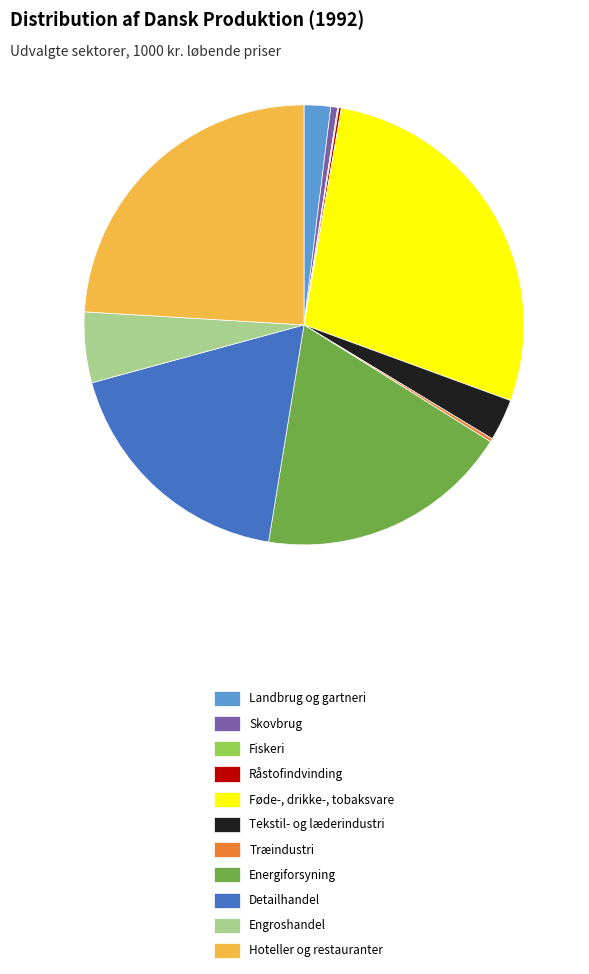

Is it true that Engroshandel is 1% of the pie?

False